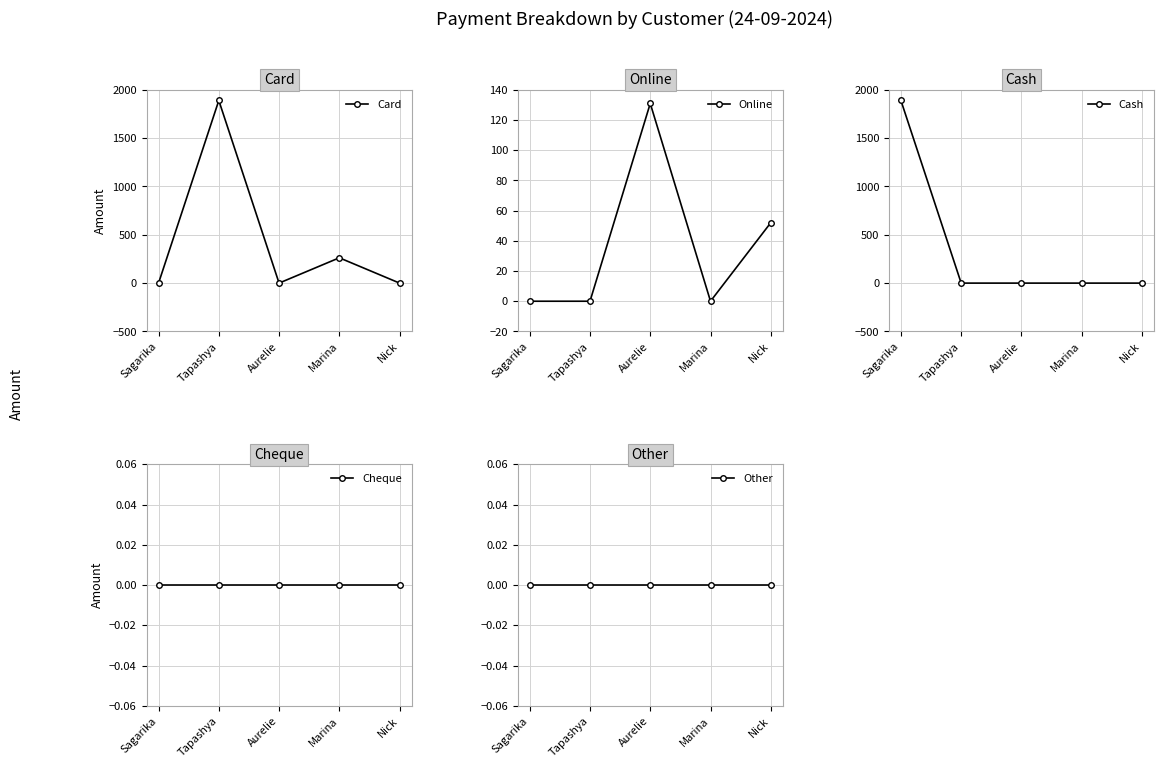

Reading left to right, transcribe all the data shown in this chart.

Card: Sagarika=0	Tapashya=1890	Aurelie=0	Marina=262	Nick=0
Online: Sagarika=0	Tapashya=0	Aurelie=131	Marina=0	Nick=52
Cash: Sagarika=1890	Tapashya=0	Aurelie=0	Marina=0	Nick=0
Cheque: Sagarika=0	Tapashya=0	Aurelie=0	Marina=0	Nick=0
Other: Sagarika=0	Tapashya=0	Aurelie=0	Marina=0	Nick=0